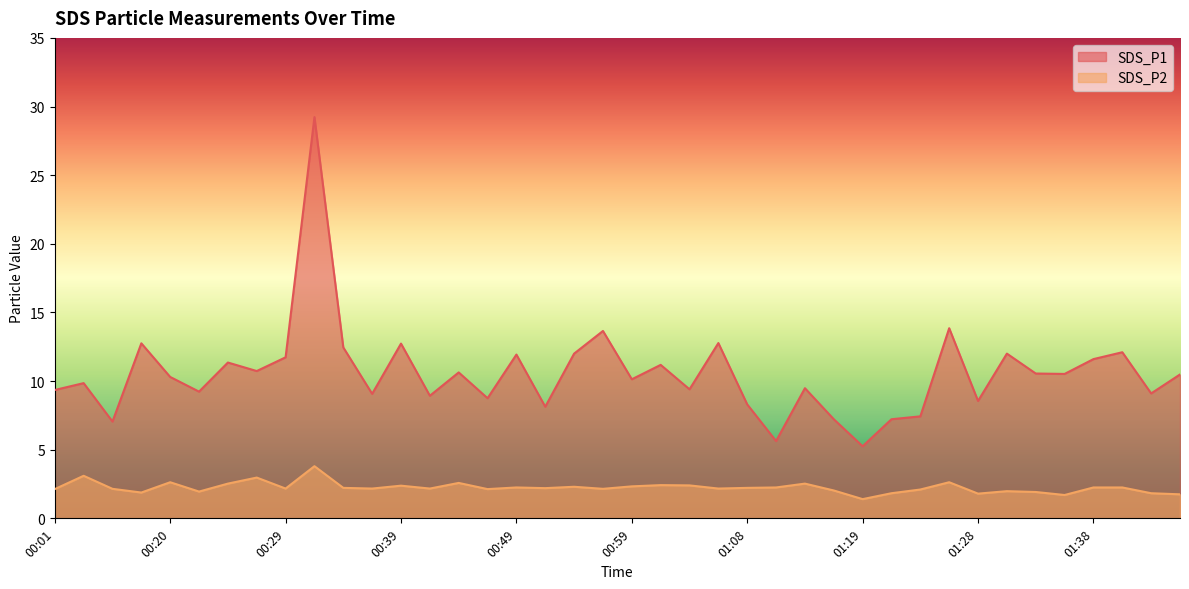

Reading left to right, extract all data points from this chart.

SDS_P1: 9.3	9.8	7.0	12.8	10.3	9.2	11.3	10.7	11.7	29.2	12.4	9.1	12.7	8.9	10.6	8.8	11.9	8.1	12.0	13.7	10.1	11.2	9.4	12.8	8.3	5.6	9.5	7.2	5.2	7.2	7.4	13.8	8.6	12.0	10.6	10.5	11.6	12.1	9.1	10.5
SDS_P2: 2.1	3.1	2.1	1.9	2.6	1.9	2.5	3.0	2.2	3.8	2.2	2.2	2.4	2.2	2.6	2.1	2.2	2.2	2.3	2.1	2.3	2.4	2.4	2.2	2.2	2.2	2.5	2.0	1.4	1.8	2.1	2.6	1.8	2.0	1.9	1.7	2.2	2.2	1.8	1.8